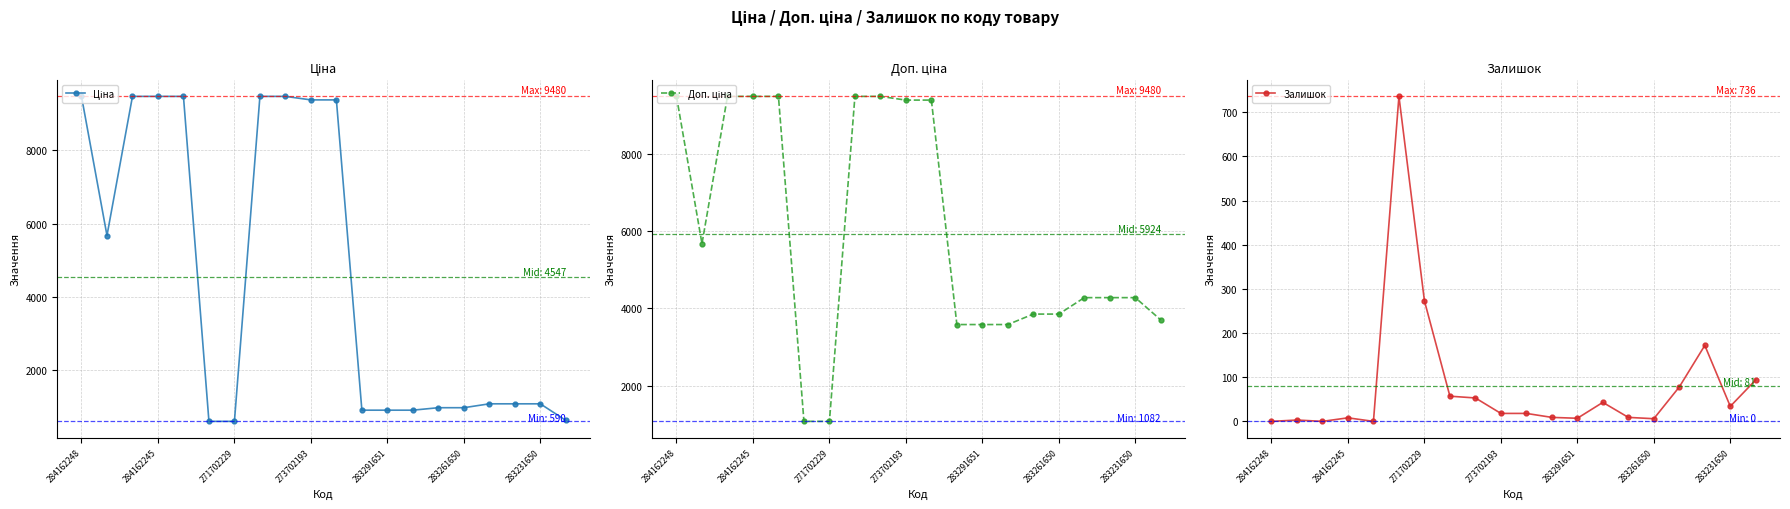

Does the chart have visible grid lines?

Yes